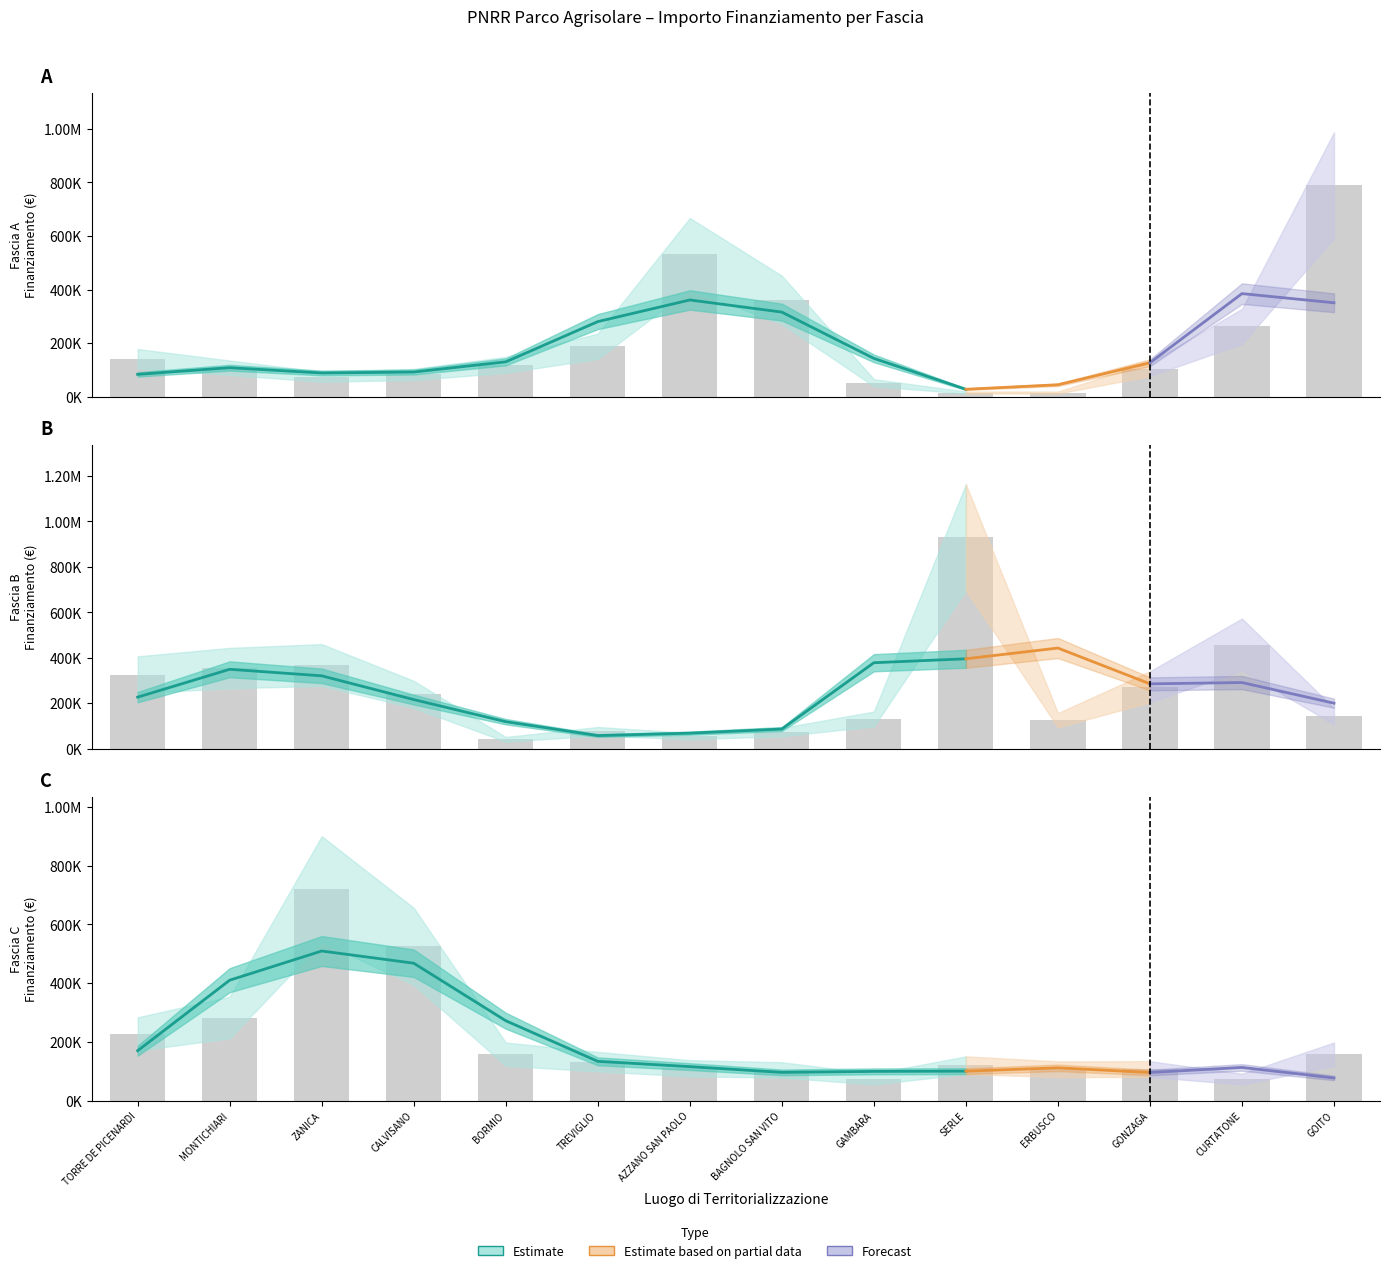

Reading right to left, transcribe all the data shown in this chart.

Fascia A: GOITO=789254.4	CURTATONE=262240.0	GONZAGA=102630.9	ERBUSCO=15440.0	SERLE=15440.0	GAMBARA=52320.0	BAGNOLO SAN VITO=361240.0	AZZANO SAN PAOLO=533520.0	TREVIGLIO=188362.2	BORMIO=118800.0	CALVISANO=83040.0	ZANICA=74400.0	MONTICHIARI=108000.0	TORRE DE PICENARDI=142320.0
Fascia B: GOITO=142361.6	CURTATONE=458182.4	GONZAGA=272400.0	ERBUSCO=125175.0	SERLE=930869.5	GAMBARA=130560.0	BAGNOLO SAN VITO=73108.0	AZZANO SAN PAOLO=55388.0	TREVIGLIO=76140.0	BORMIO=41192.0	CALVISANO=238829.6	ZANICA=368005.7	MONTICHIARI=354880.0	TORRE DE PICENARDI=325026.9
Fascia C: GOITO=158248.0	CURTATONE=73108.0	GONZAGA=107388.0	ERBUSCO=106904.0	SERLE=120473.7	GAMBARA=73520.0	BAGNOLO SAN VITO=104473.6	AZZANO SAN PAOLO=110190.0	TREVIGLIO=132600.0	BORMIO=158248.0	CALVISANO=525096.0	ZANICA=720099.3	MONTICHIARI=282960.0	TORRE DE PICENARDI=226850.0